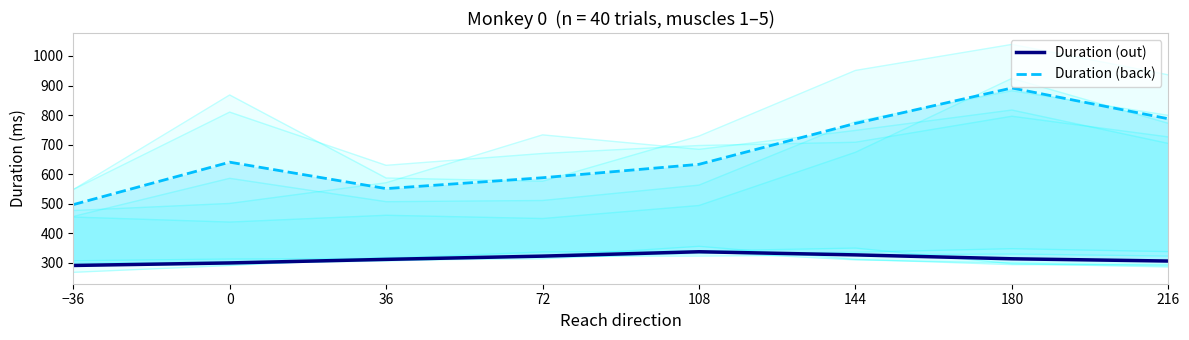

At which label does Duration (back) reach its minimum?

−36